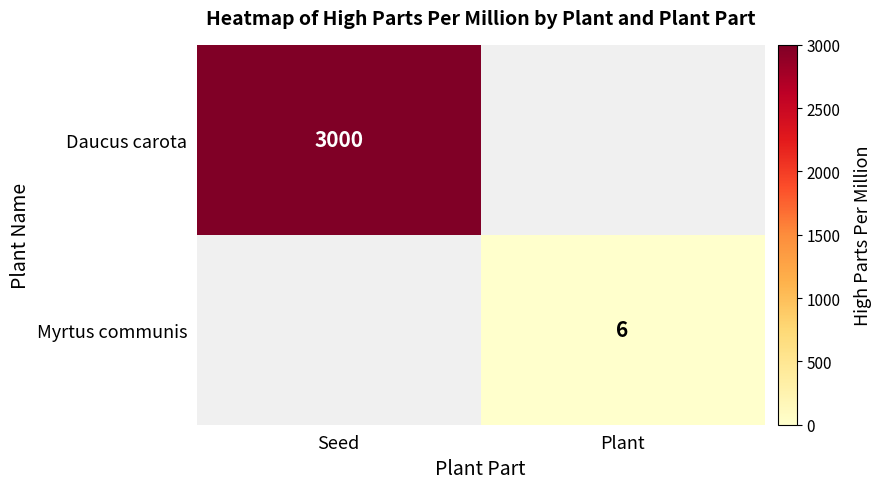

True or false: Myrtus communis has a value of 6 at Plant.

True